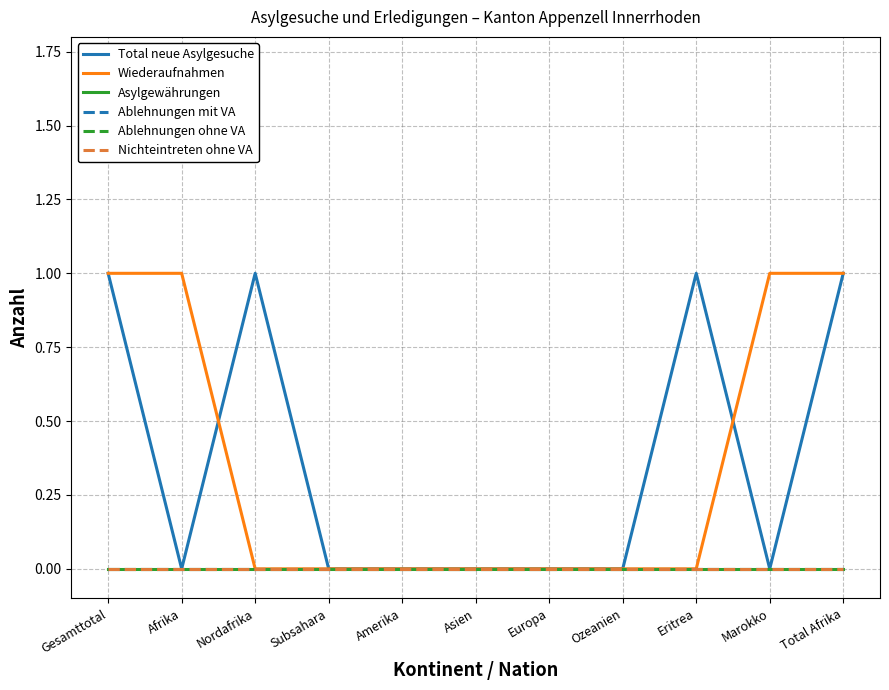

Is this an area chart (filled region under the line)?

No